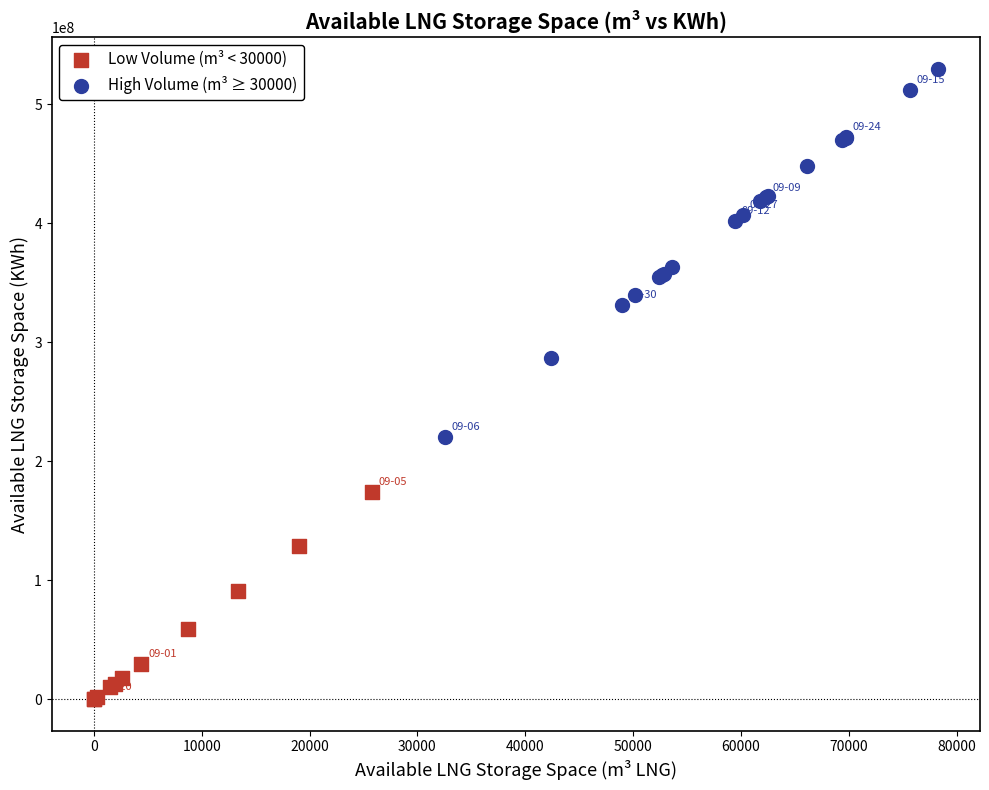

Which series reaches the minimum Y coordinate?

Low Volume (m³ < 30000)